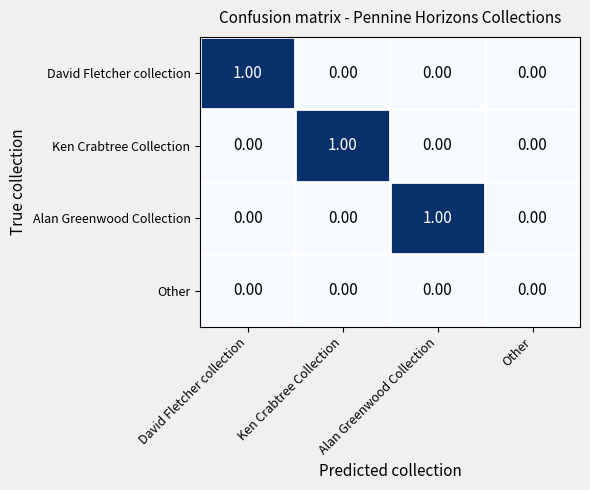

Is the value of David Fletcher collection at David Fletcher collection greater than the value of Other at David Fletcher collection?

Yes